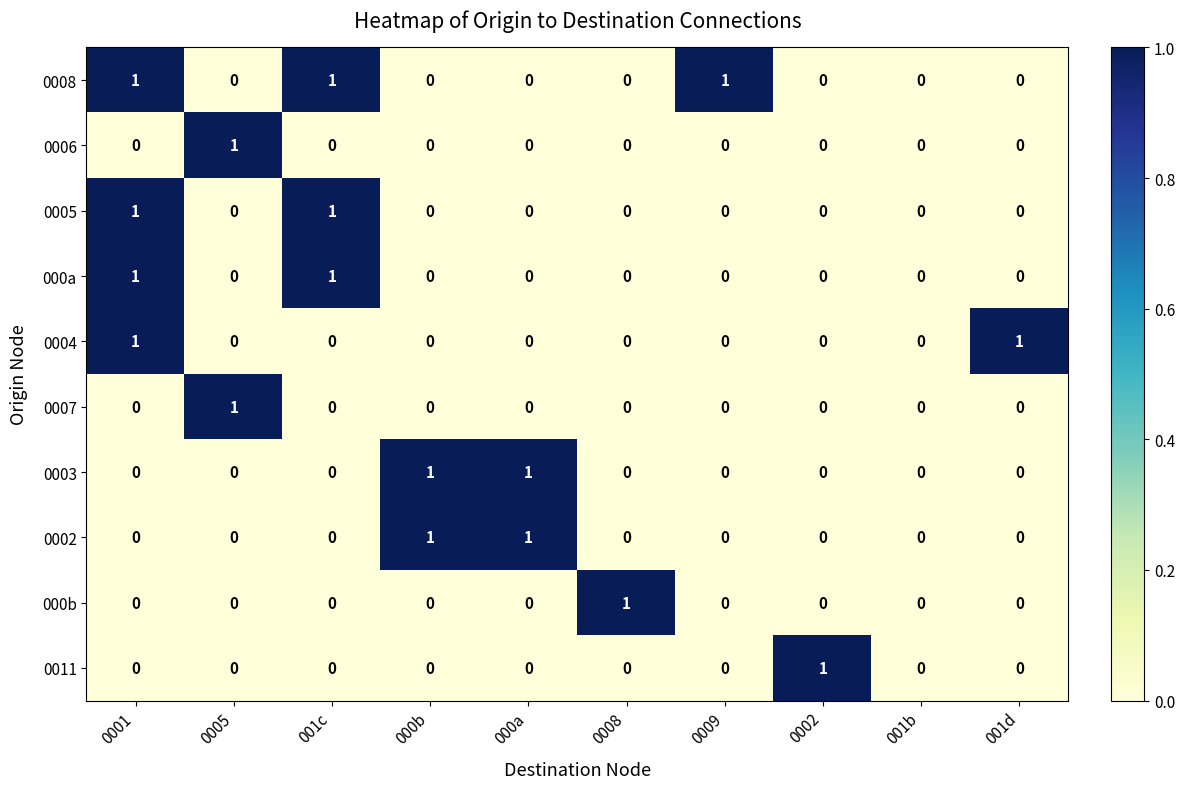

Which series has the largest total across all categories?

0008